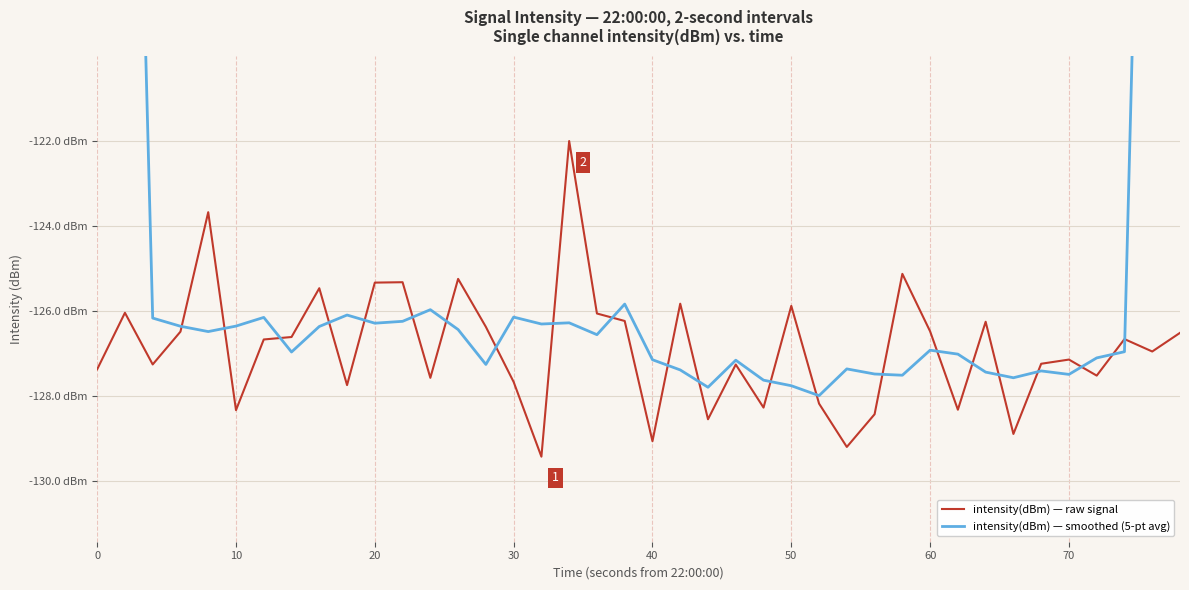

Which series has the largest total across all categories?

intensity(dBm) — smoothed (5-pt avg)